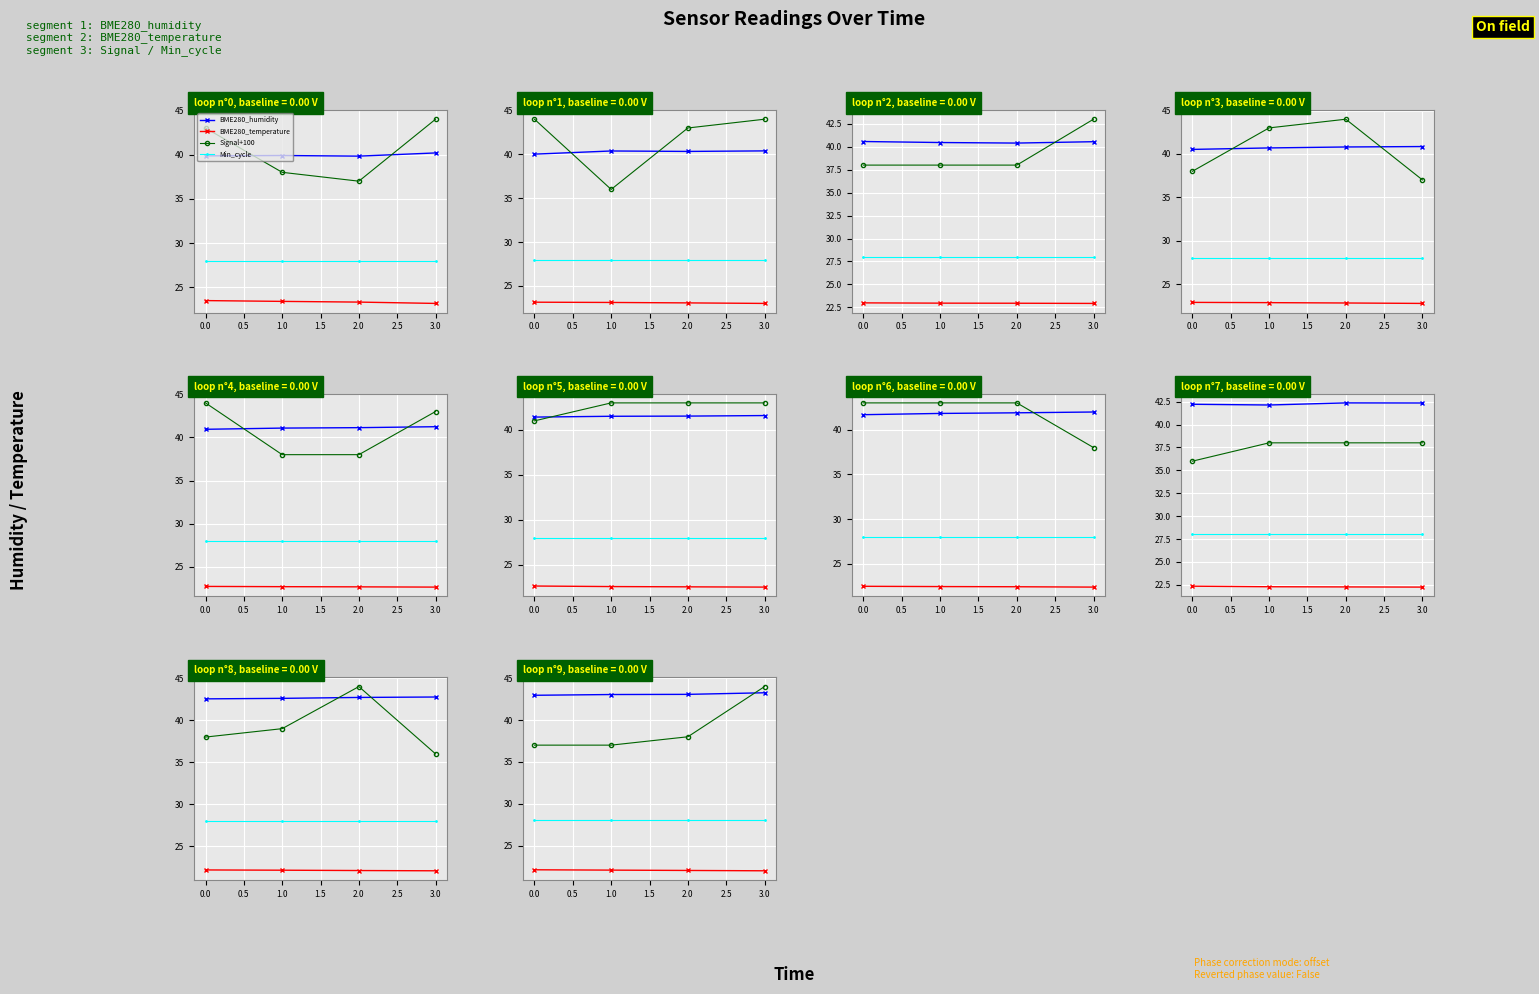

How many series are shown in this chart?

4